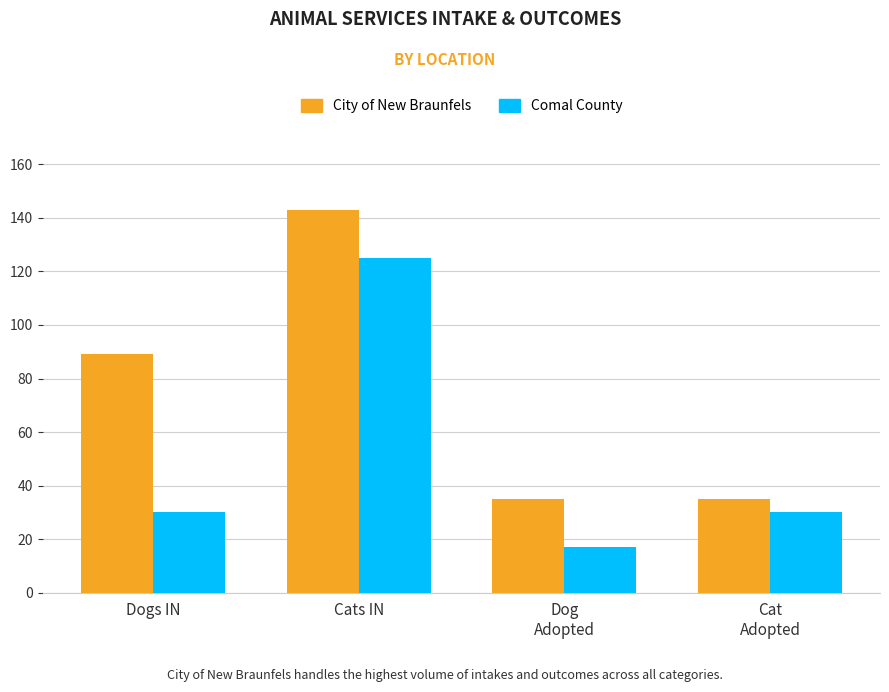

What is the difference between the second highest and second lowest values in the City of New Braunfels series?

54